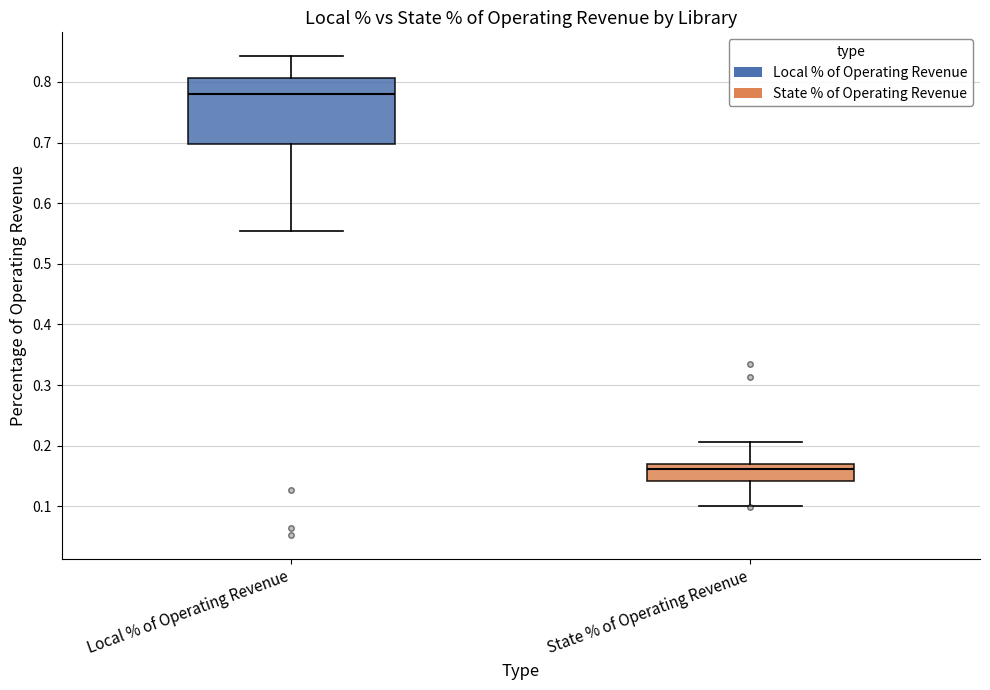

Comparing the boxes themselves (not the whiskers), which one is the tallest?

Local % of Operating Revenue